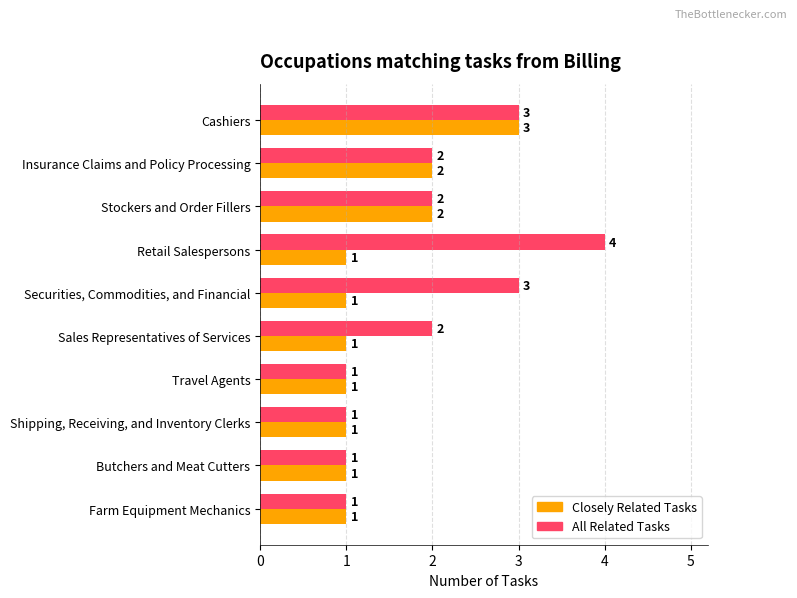

Rank the series by their maximum value, from lowest to highest.

Closely Related Tasks, All Related Tasks